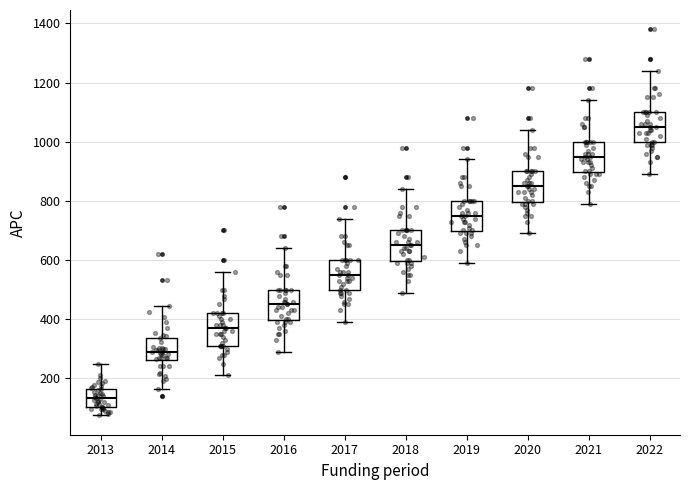

Which box's median line is the lowest?

2013